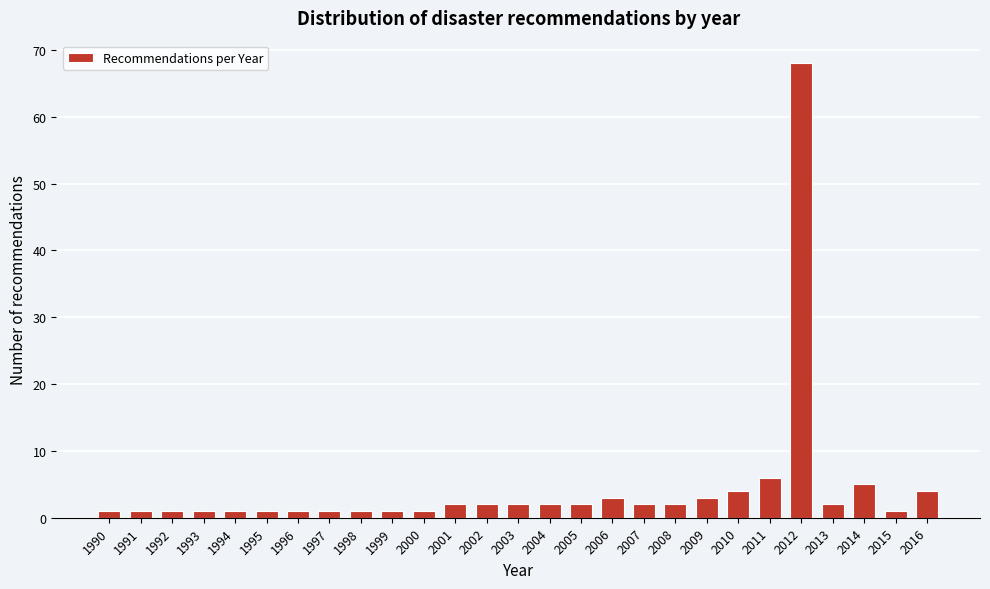

Reading left to right, list all the values displayed in this chart.

1990=1	1991=1	1992=1	1993=1	1994=1	1995=1	1996=1	1997=1	1998=1	1999=1	2000=1	2001=2	2002=2	2003=2	2004=2	2005=2	2006=3	2007=2	2008=2	2009=3	2010=4	2011=6	2012=68	2013=2	2014=5	2015=1	2016=4